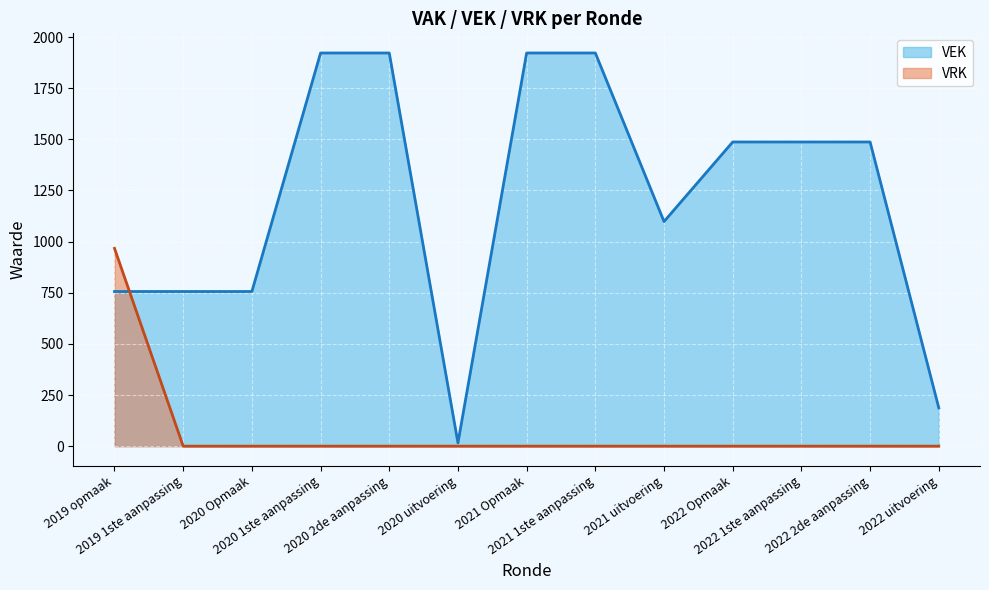

What is the approximate value of VEK at 2022 1ste aanpassing, to the nearest 100?

1500